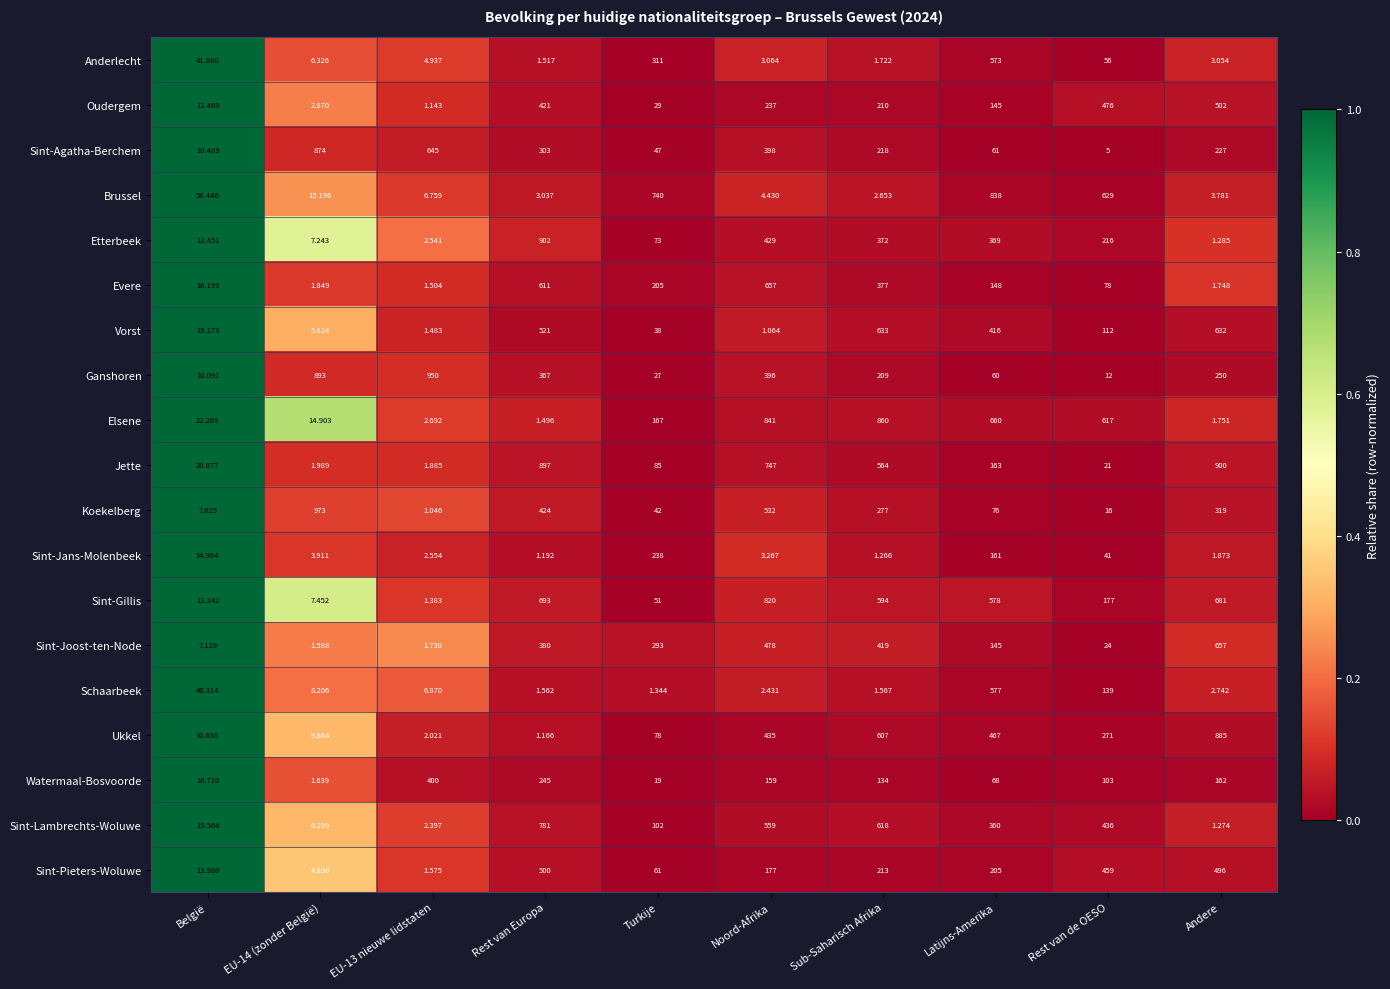

At which label does Brussel reach its minimum?

Sub-Saharisch Afrika